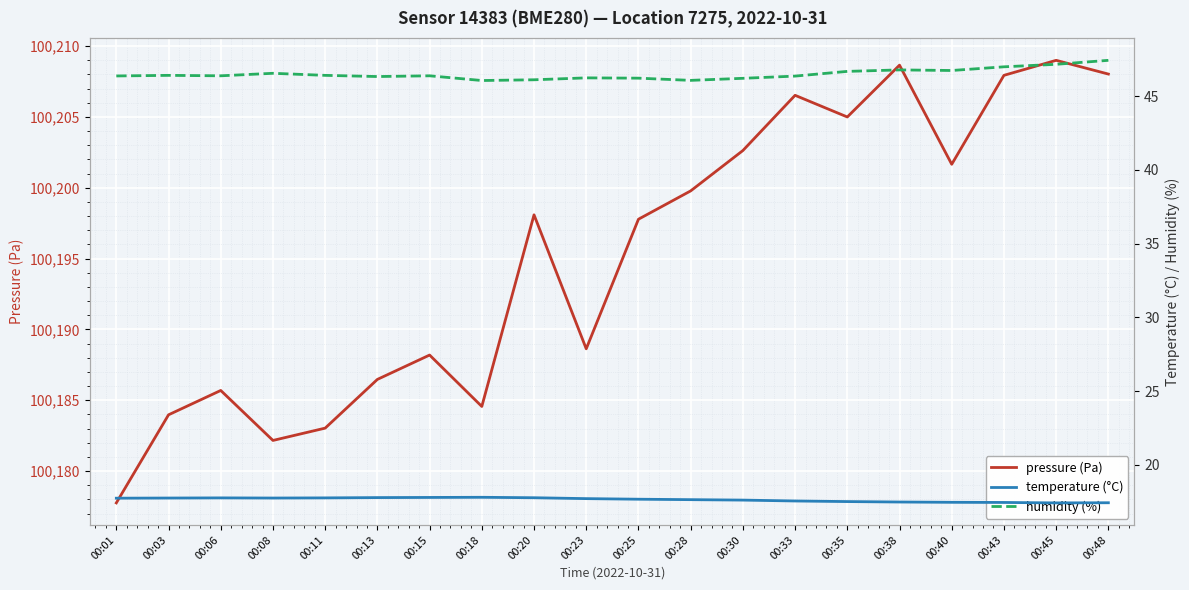

Is it true that pressure (Pa) equals 100201.7 at 00:40?

True